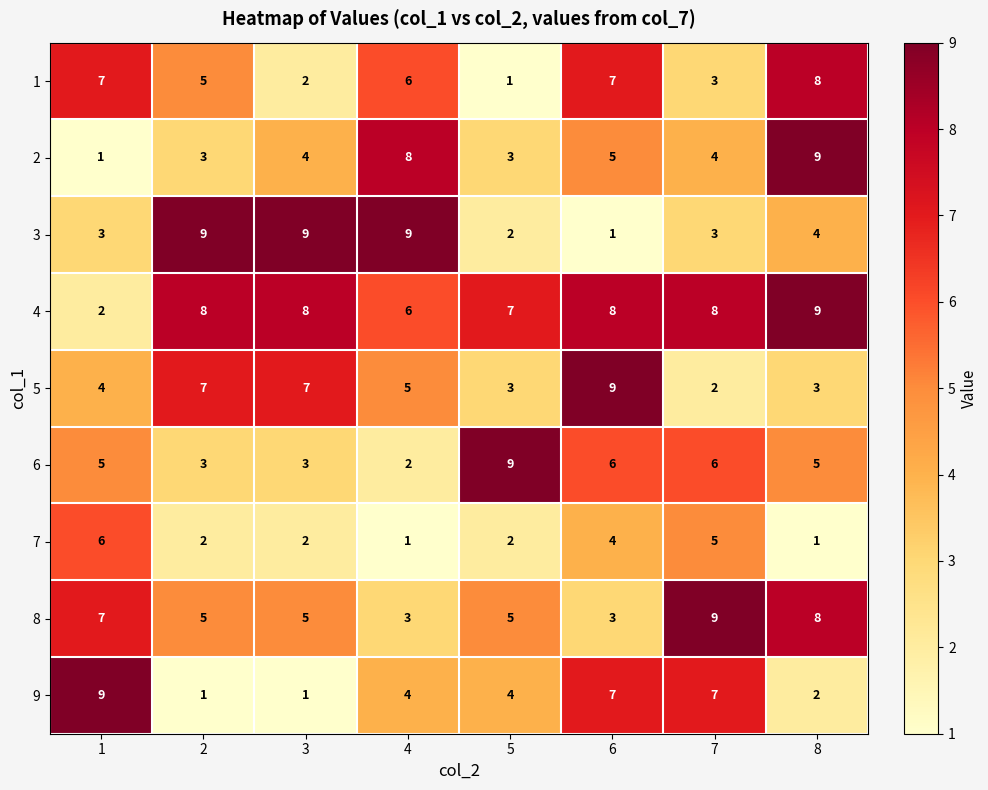

Is it true that 1 equals 11 at 8?

False